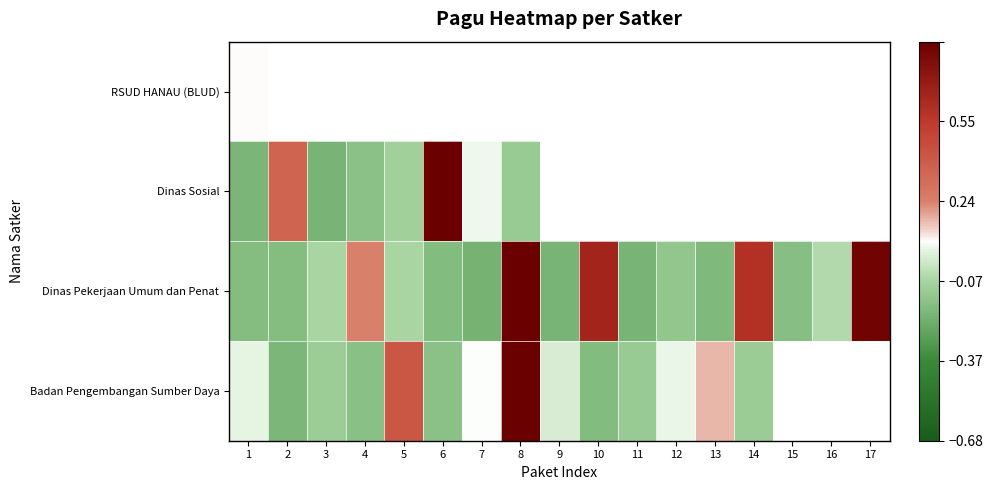

Between 16 and 12, which is larger?

12